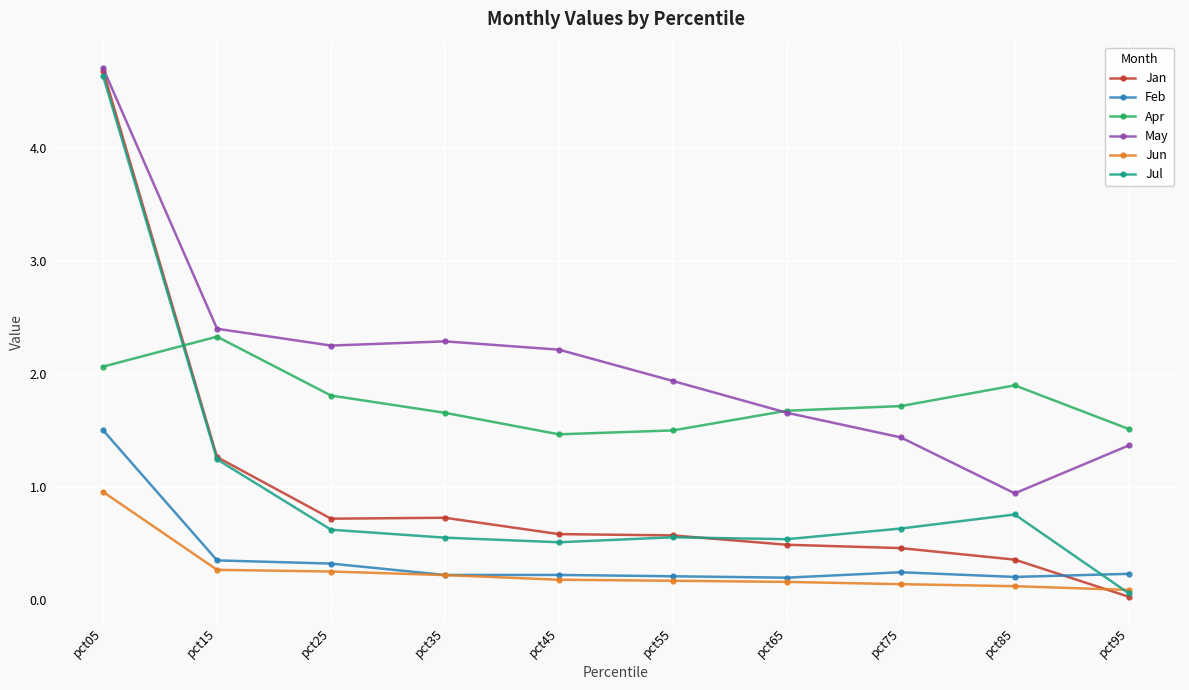

Where is Jul nearest to the value 2?

pct15